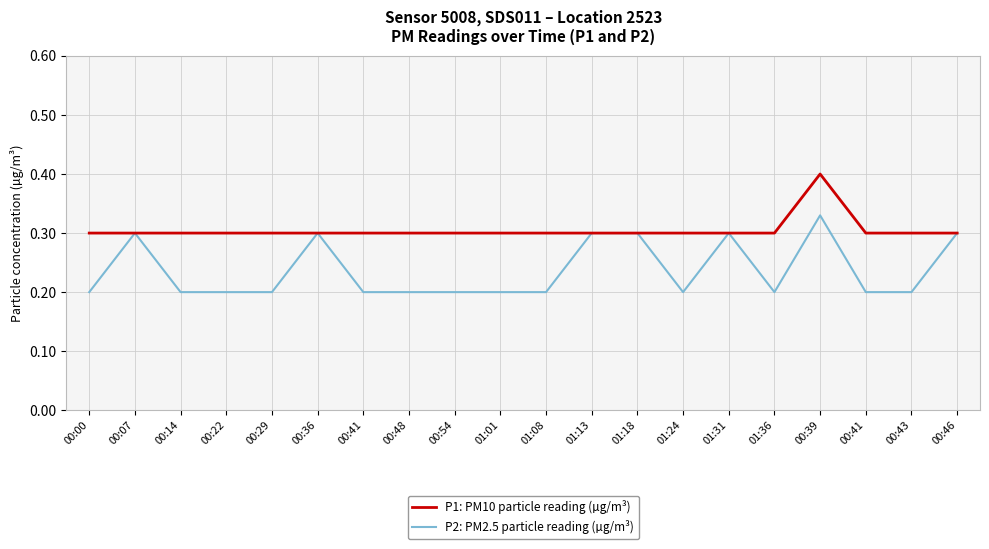

At 01:36, list the series in order from smallest to largest.

P2: PM2.5 particle reading (µg/m³), P1: PM10 particle reading (µg/m³)